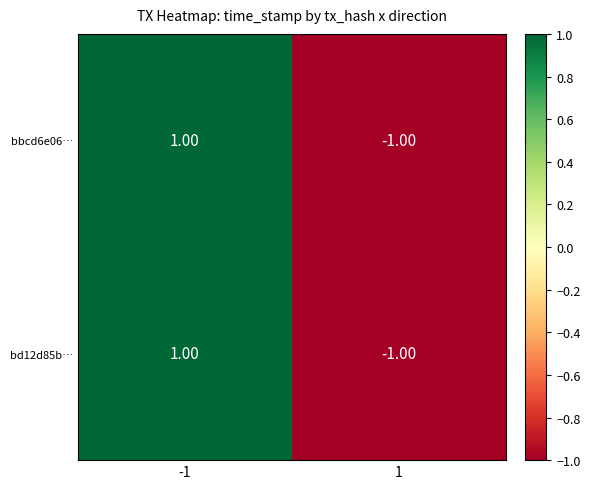

Rank the categories by bbcd6e06… value from lowest to highest.

1, -1